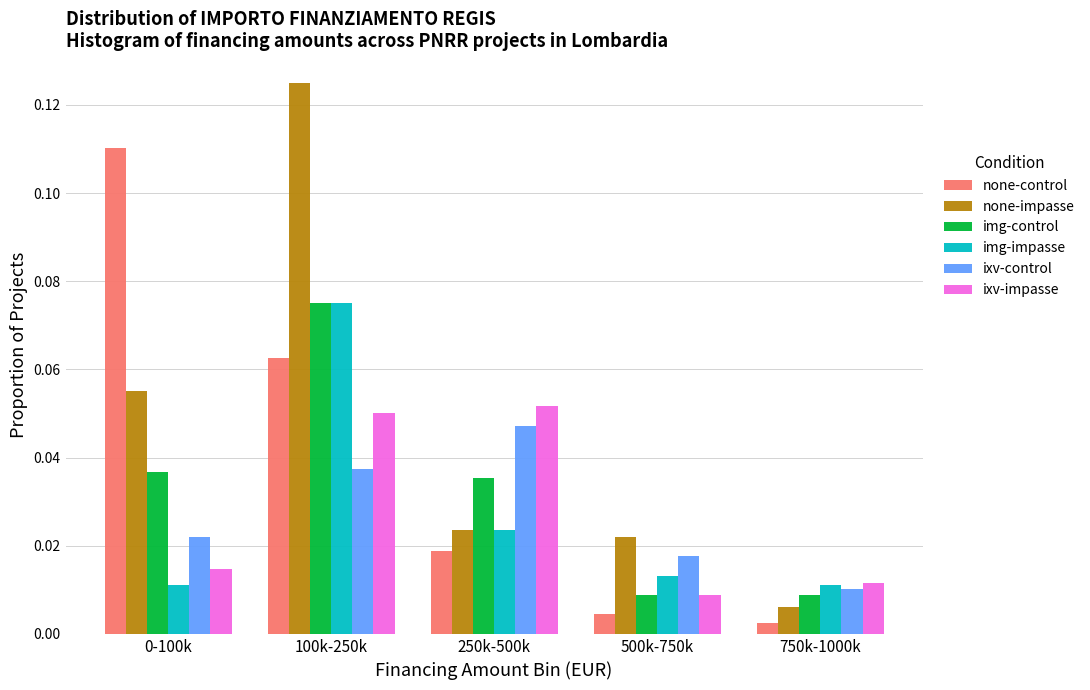

At which category is the sum across all series the highest?

100k-250k